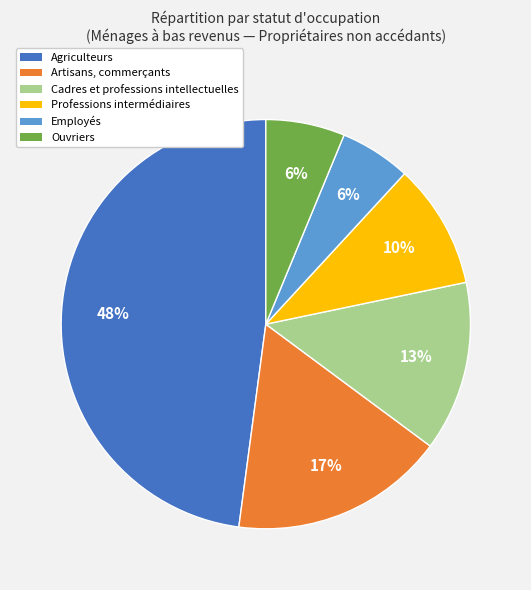

Which has a higher value, Agriculteurs or Employés?

Agriculteurs